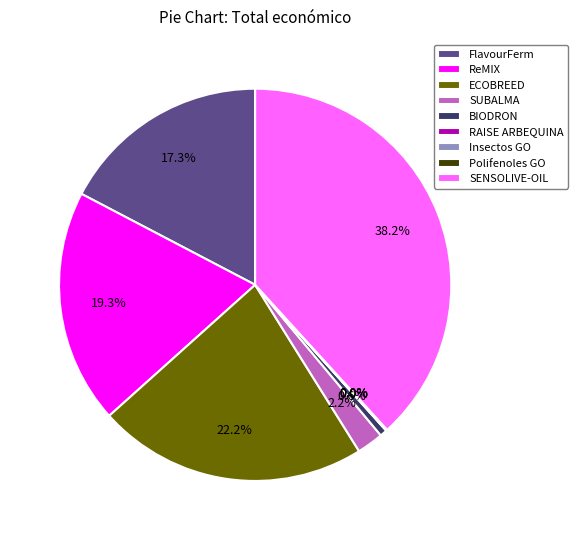

What percentage is NOT represented by BIODRON?

99.4%